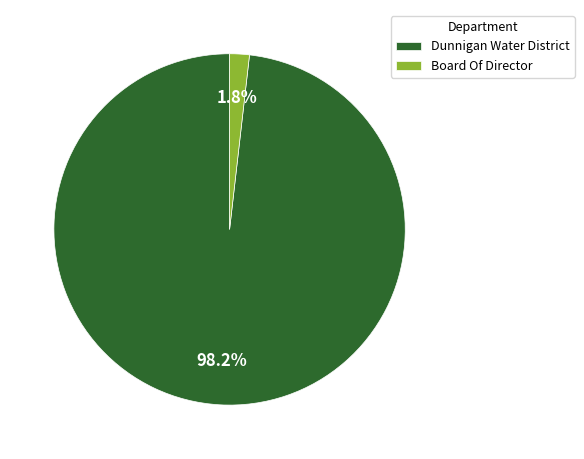

To the nearest percent, what percentage of the pie is Dunnigan Water District?

98%